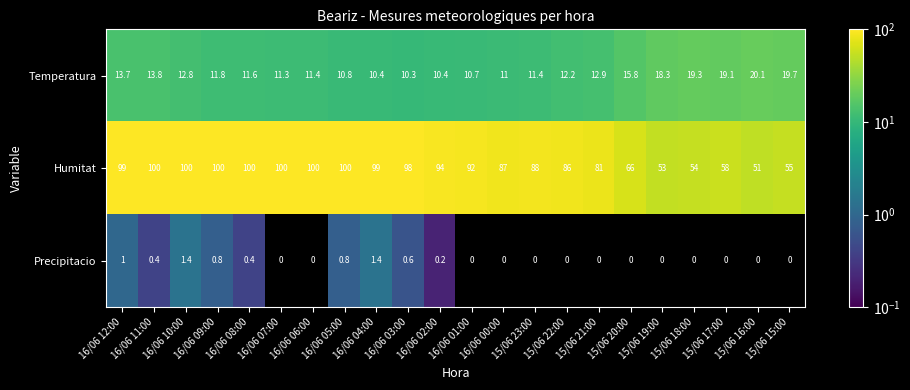

At which label is Temperatura closest to 15?

15/06 20:00